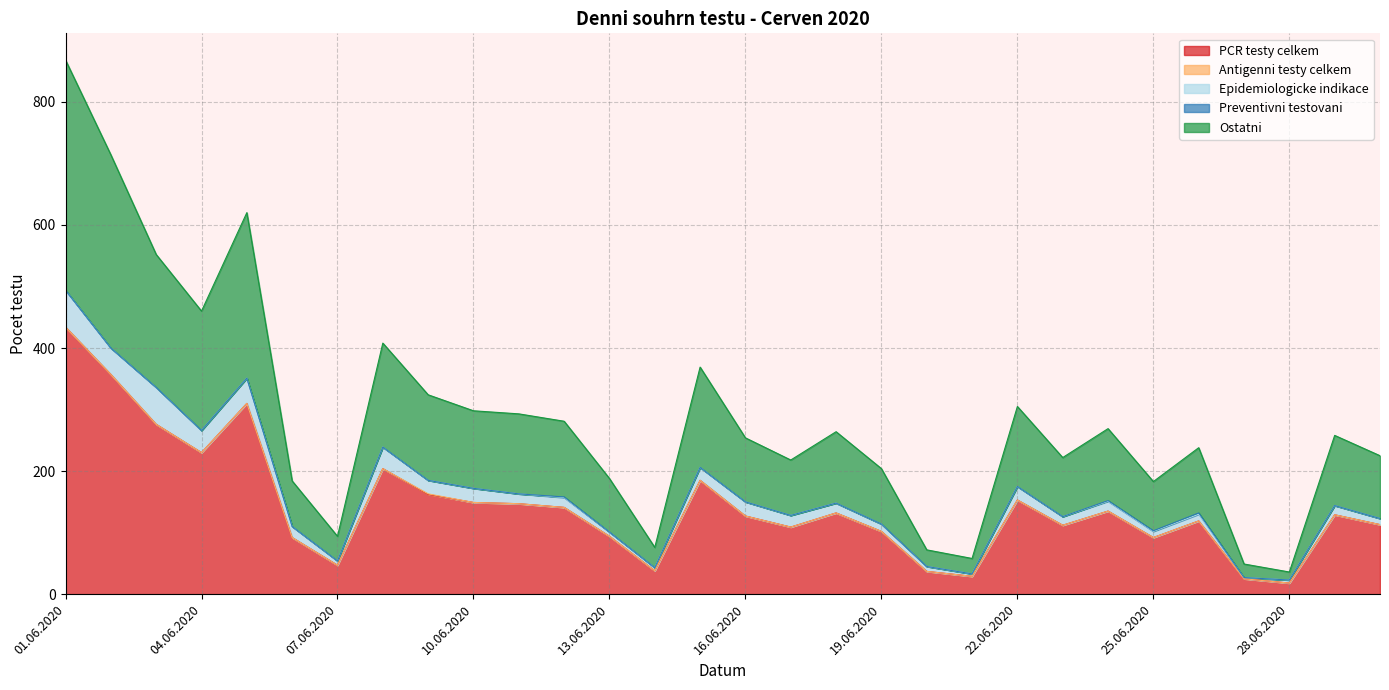

What is the label of the 6th point from the right?

25.06.2020